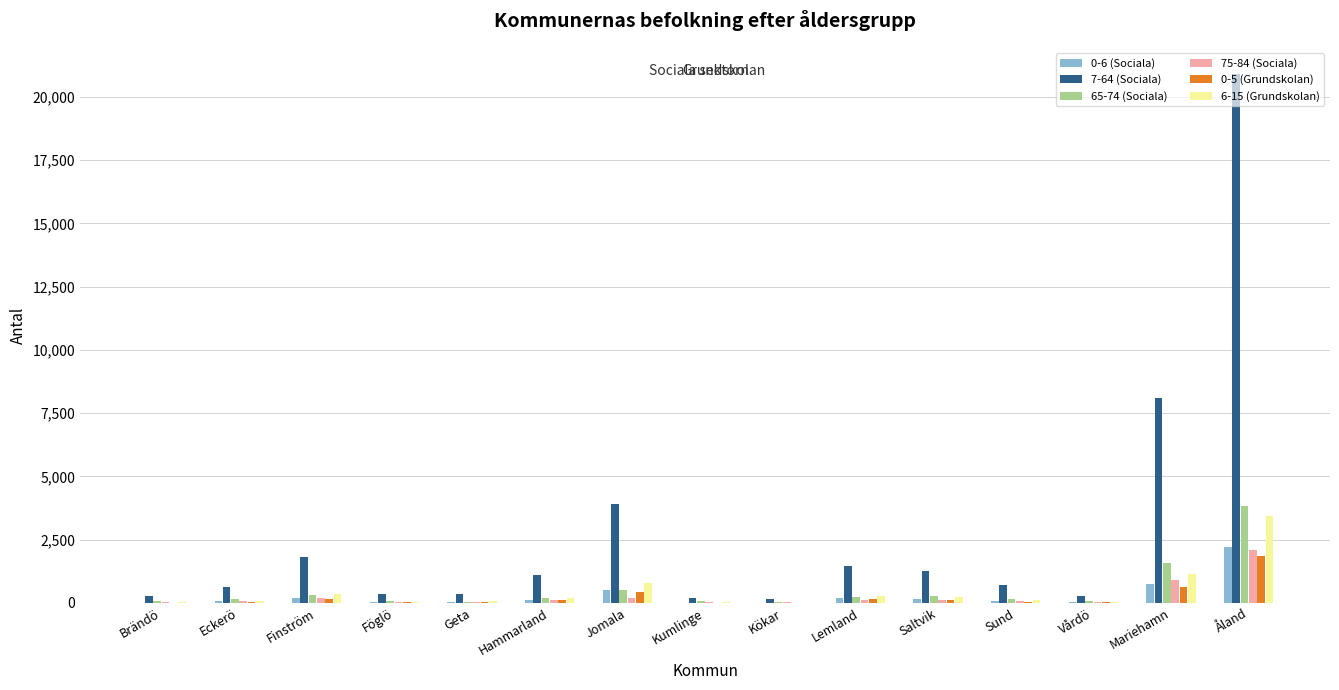

What are all the series names shown in the legend?

0-6 (Sociala), 7-64 (Sociala), 65-74 (Sociala), 75-84 (Sociala), 0-5 (Grundskolan), 6-15 (Grundskolan)